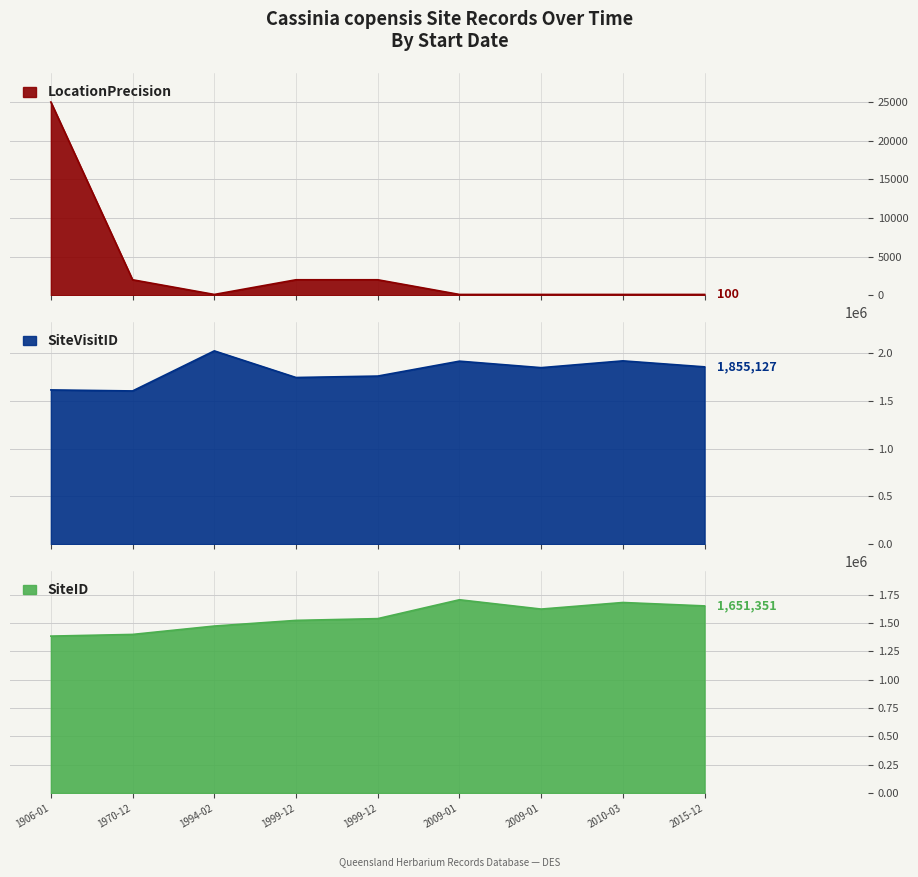

What is the minimum value for SiteVisitID?

1603059